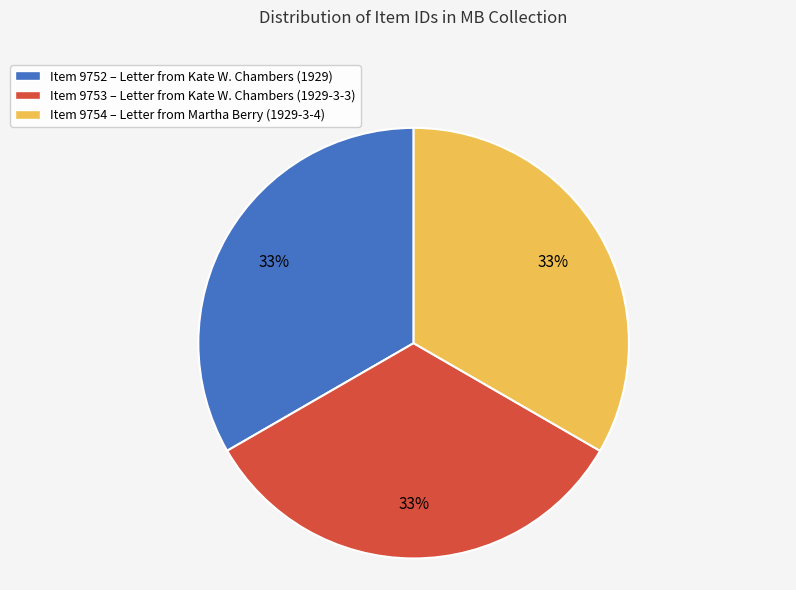

To the nearest percent, what is the average slice percentage?

33%